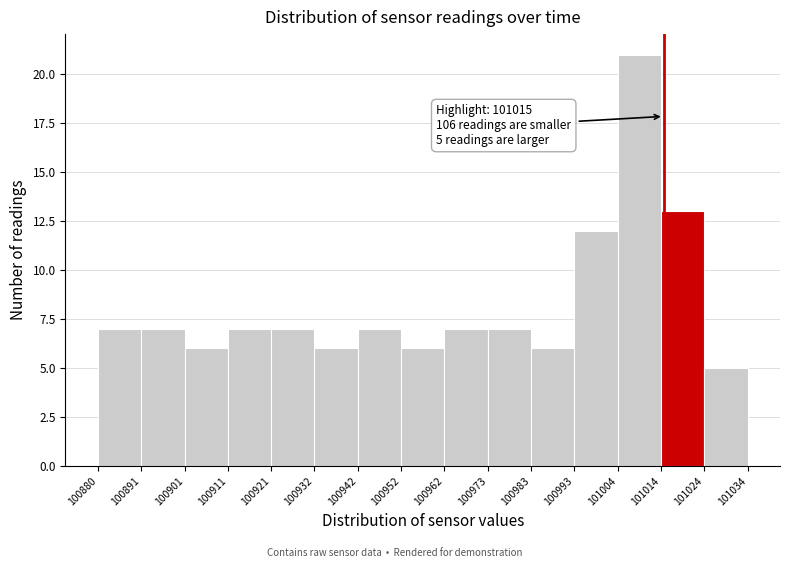

Which range on the x-axis has the tallest bar?

101004 to 101014